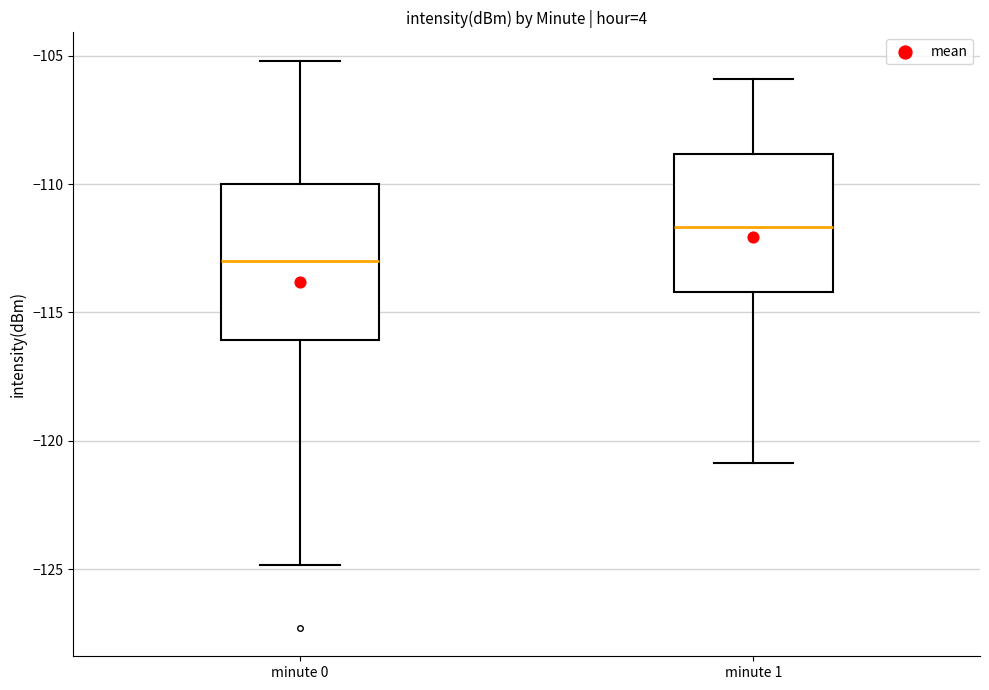

Reading left to right, transcribe this box plot: for each box, give where its median line is, the range the box spans, and where its two whiskers end, as read against the y-axis. The values are not printed on the chart, so give them approximately, as read against the axis.

minute 0: median -113.0, box -116.0 to -110.0, whiskers -125.0 to -105.0
minute 1: median -111.5, box -114.0 to -109.0, whiskers -121.0 to -106.0